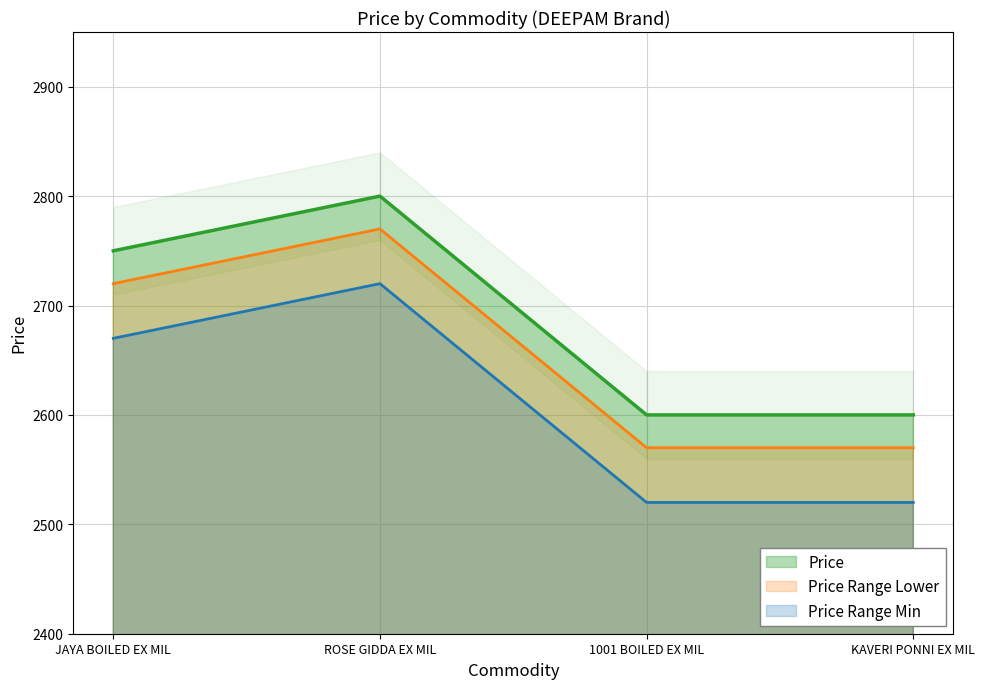

What is the average value?

2688